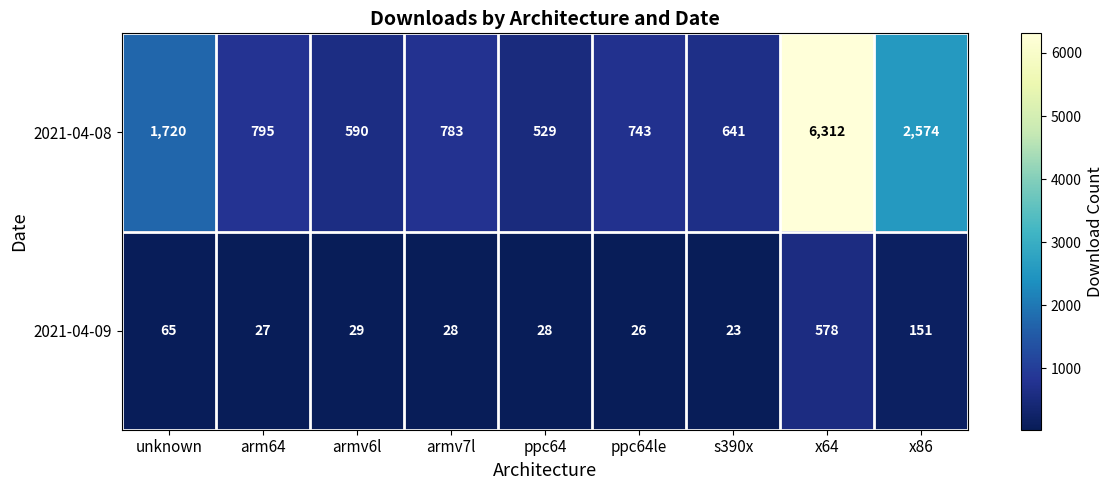

Reading left to right, list all the values displayed in this chart.

2021-04-08: unknown=1720	arm64=795	armv6l=590	armv7l=783	ppc64=529	ppc64le=743	s390x=641	x64=6312	x86=2574
2021-04-09: unknown=65	arm64=27	armv6l=29	armv7l=28	ppc64=28	ppc64le=26	s390x=23	x64=578	x86=151